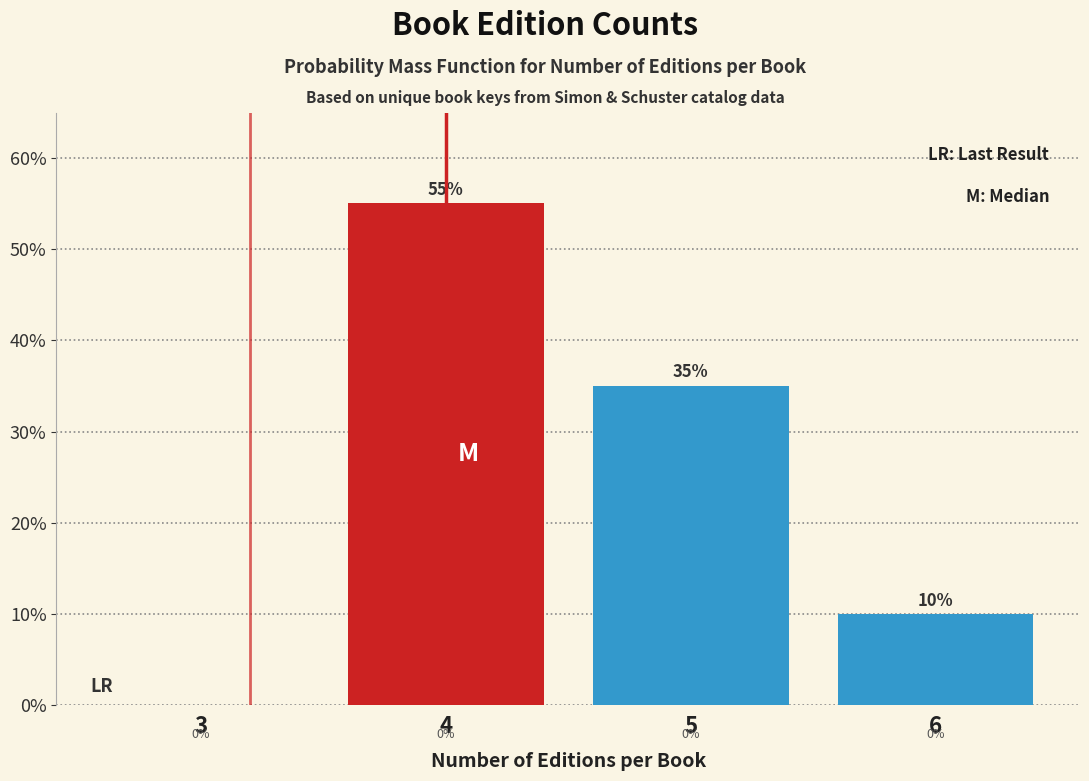

Reading left to right, what are all the values shown in this chart?

3=0.0	4=55.0	5=35.0	6=10.0